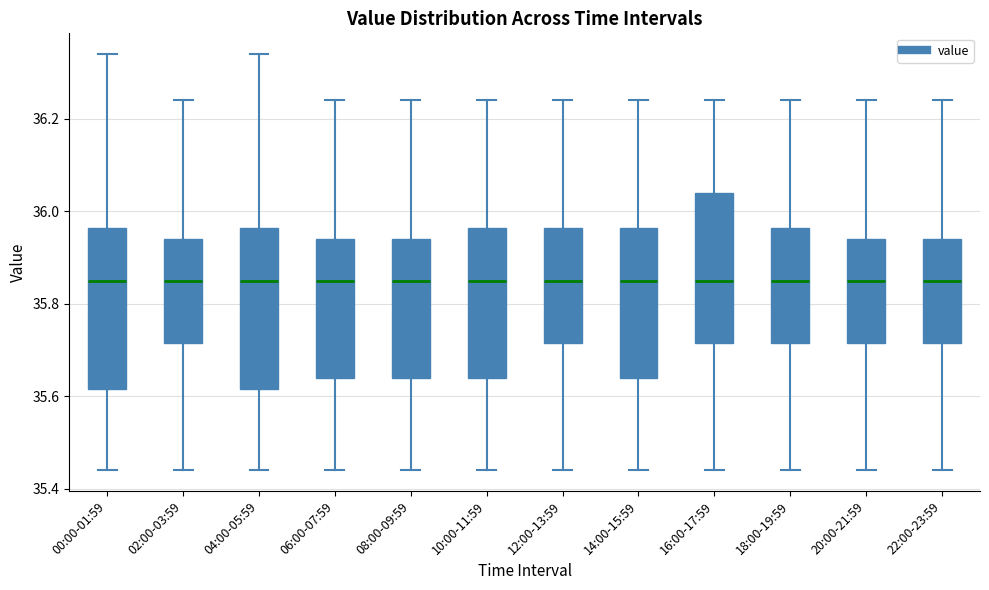

Reading left to right, read every box against the y-axis: the position of its median line, the range the box covers, and the ends of its whiskers. The values are not printed on the chart, so give them approximately, as read against the axis.

00:00-01:59: median 35.86, box 35.62 to 35.96, whiskers 35.44 to 36.34
02:00-03:59: median 35.86, box 35.72 to 35.94, whiskers 35.44 to 36.24
04:00-05:59: median 35.86, box 35.62 to 35.96, whiskers 35.44 to 36.34
06:00-07:59: median 35.86, box 35.64 to 35.94, whiskers 35.44 to 36.24
08:00-09:59: median 35.86, box 35.64 to 35.94, whiskers 35.44 to 36.24
10:00-11:59: median 35.86, box 35.64 to 35.96, whiskers 35.44 to 36.24
12:00-13:59: median 35.86, box 35.72 to 35.96, whiskers 35.44 to 36.24
14:00-15:59: median 35.86, box 35.64 to 35.96, whiskers 35.44 to 36.24
16:00-17:59: median 35.86, box 35.72 to 36.04, whiskers 35.44 to 36.24
18:00-19:59: median 35.86, box 35.72 to 35.96, whiskers 35.44 to 36.24
20:00-21:59: median 35.86, box 35.72 to 35.94, whiskers 35.44 to 36.24
22:00-23:59: median 35.86, box 35.72 to 35.94, whiskers 35.44 to 36.24